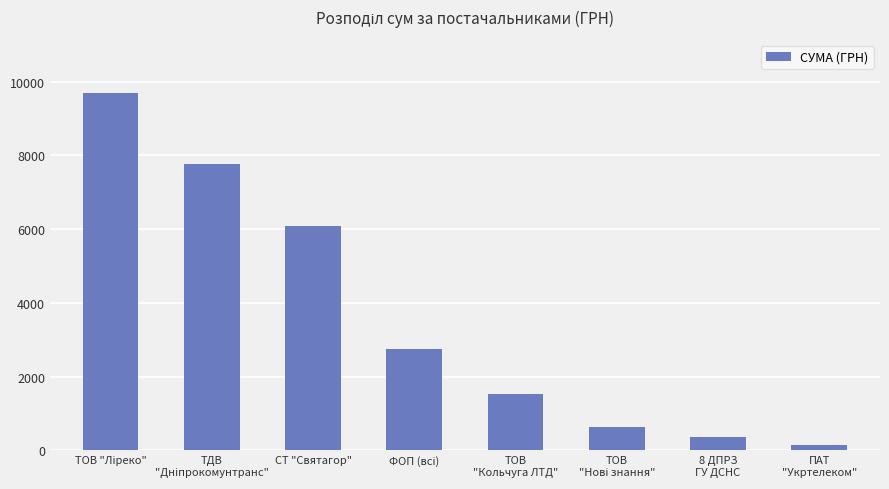

Where is the data nearest to the value 4918?

СТ "Святагор"